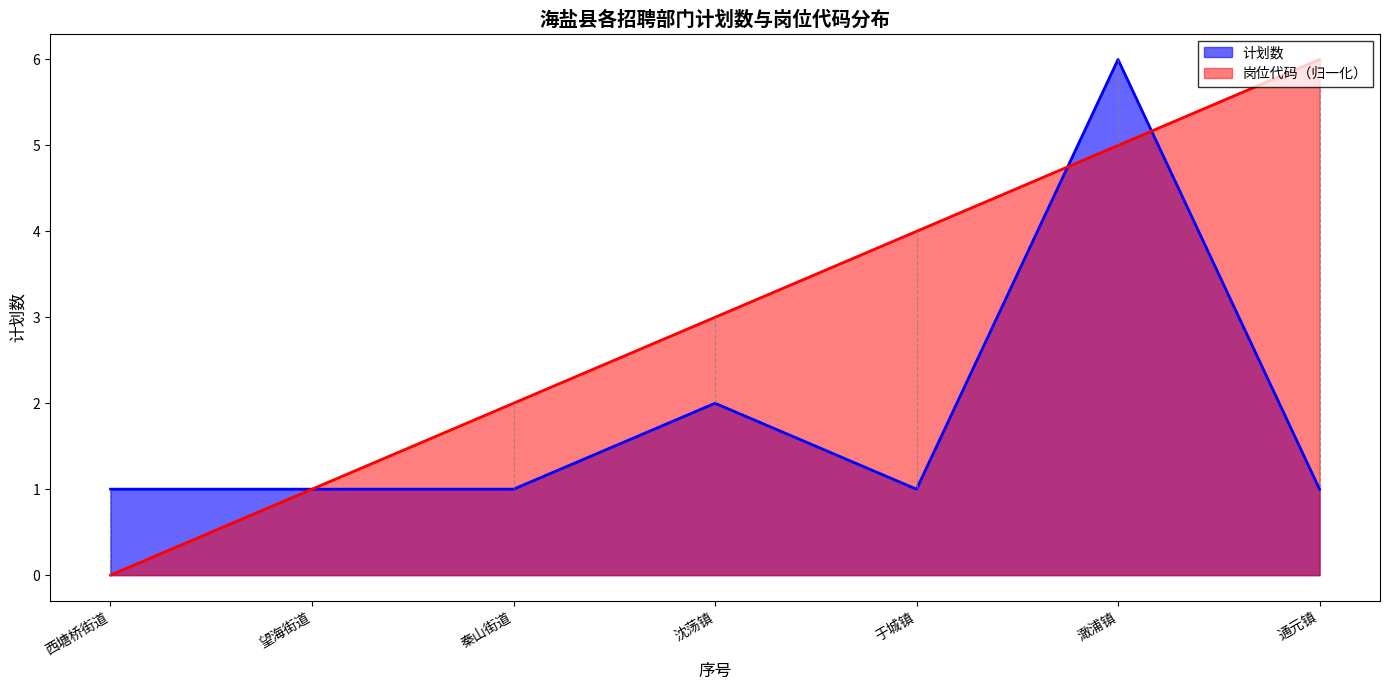

What is the total value across all series at 于城镇?

5